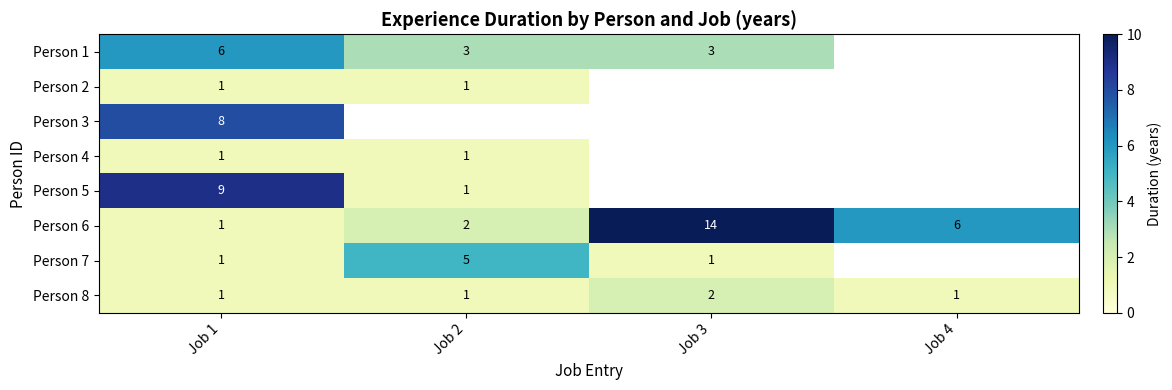

Is it true that Person 6 equals 3 at Job 3?

False